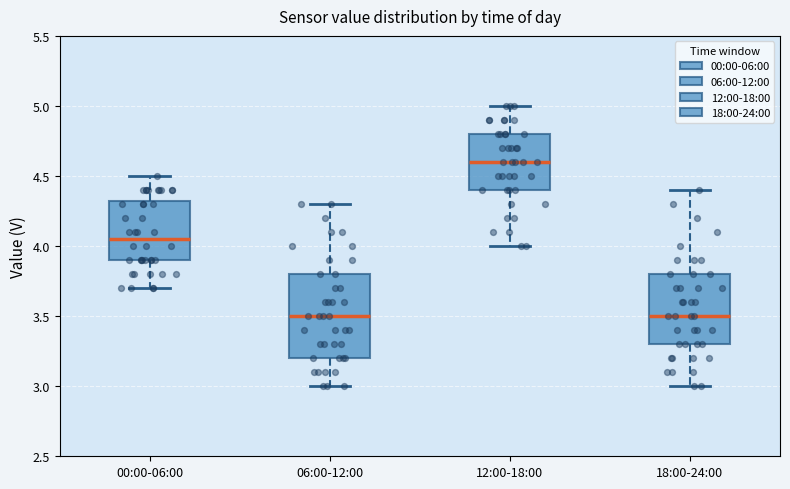

Reading left to right, transcribe this box plot: for each box, give where its median line is, the range the box spans, and where its two whiskers end, as read against the y-axis. The values are not printed on the chart, so give them approximately, as read against the axis.

00:00-06:00: median 4.05, box 3.90 to 4.35, whiskers 3.70 to 4.50
06:00-12:00: median 3.50, box 3.20 to 3.80, whiskers 3.00 to 4.30
12:00-18:00: median 4.60, box 4.40 to 4.80, whiskers 4.00 to 5.00
18:00-24:00: median 3.50, box 3.30 to 3.80, whiskers 3.00 to 4.40